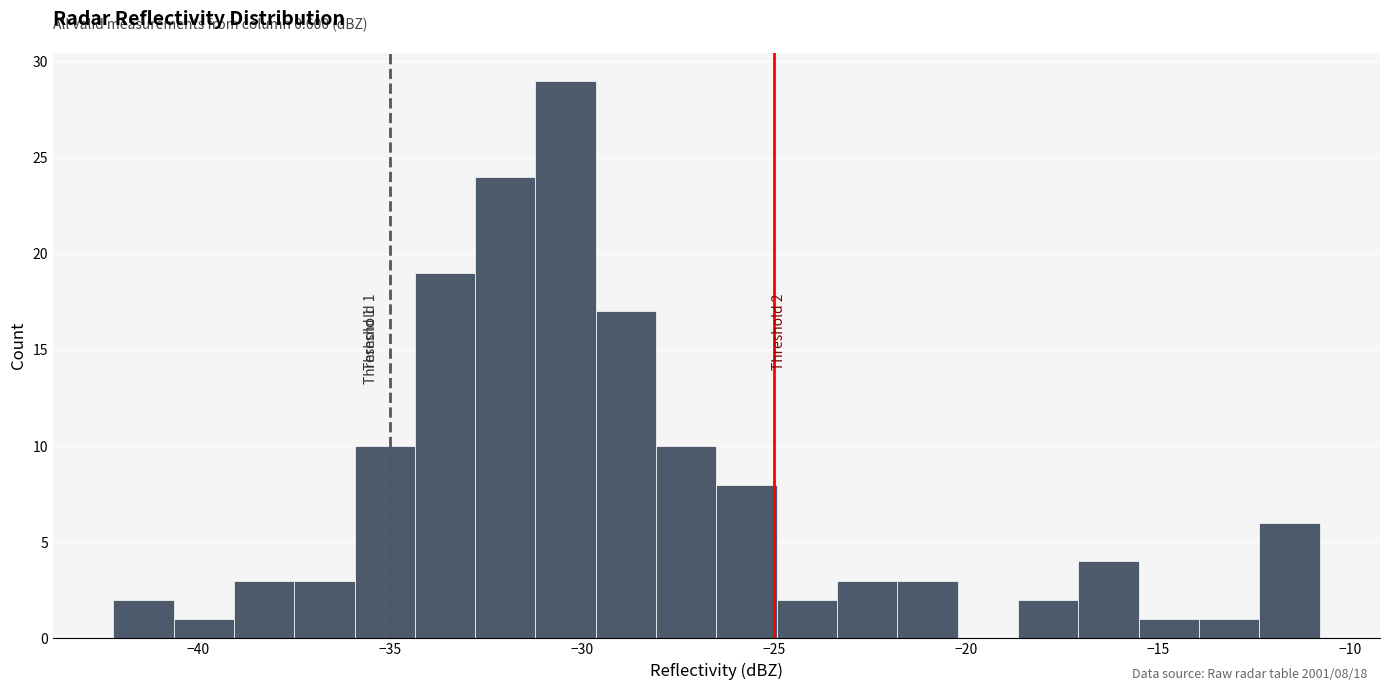

Around what value on the x-axis is the tallest bar? Give the approximate position of its centre, as read against the axis.

-30.5